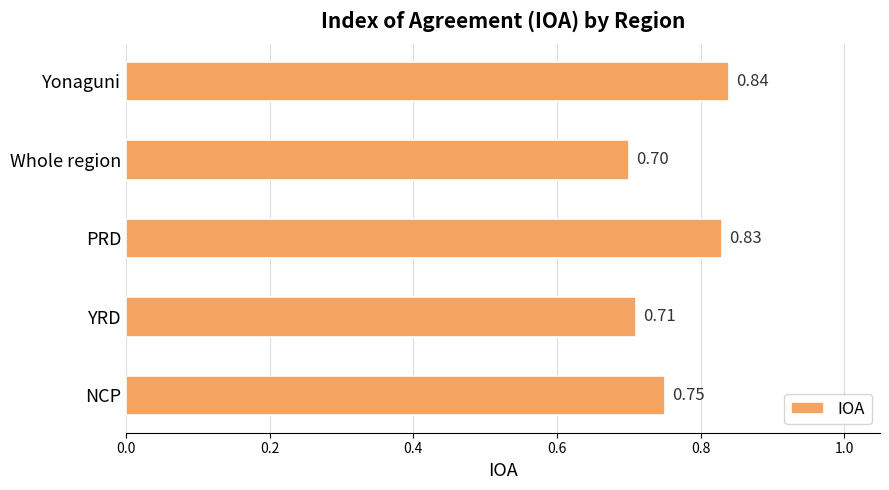

Rank the categories by value from highest to lowest.

Yonaguni, PRD, NCP, YRD, Whole region